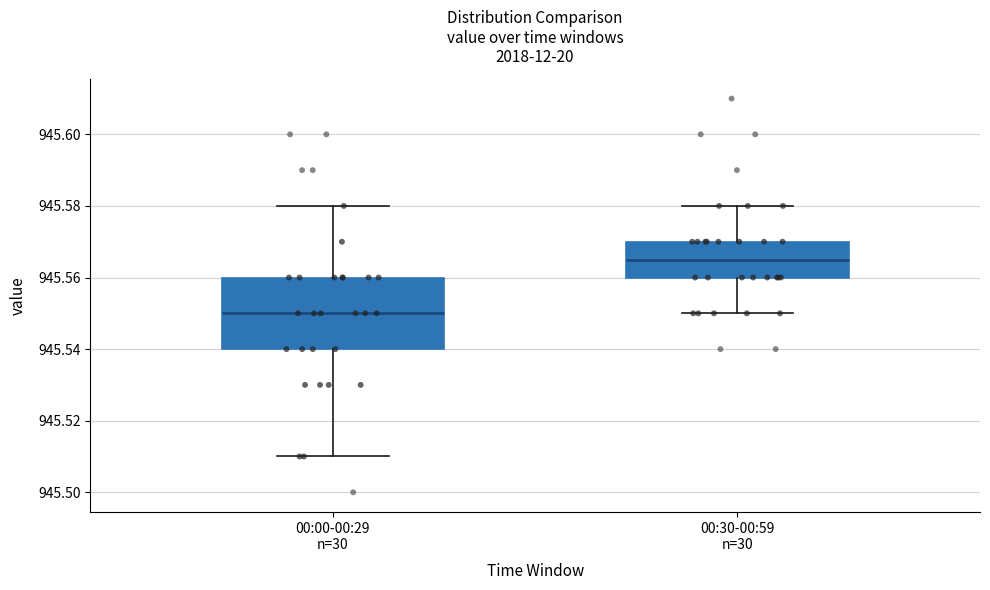

Comparing the boxes themselves (not the whiskers), which one is the tallest?

00:00-00:29 n=30